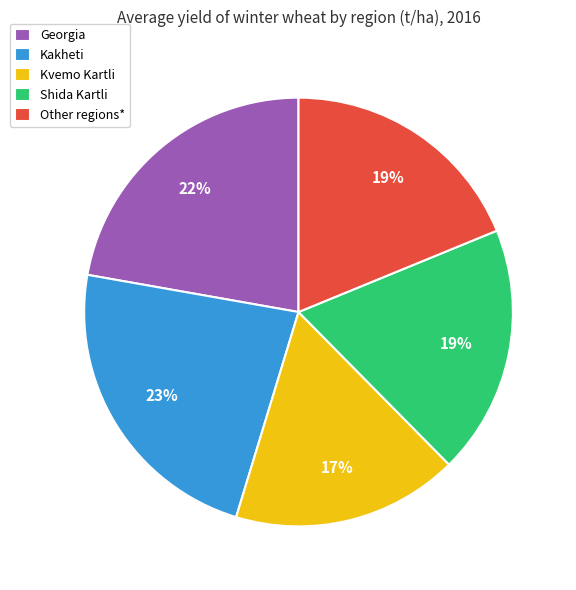

What percentage is the Other regions* slice, to the nearest percent?

19%